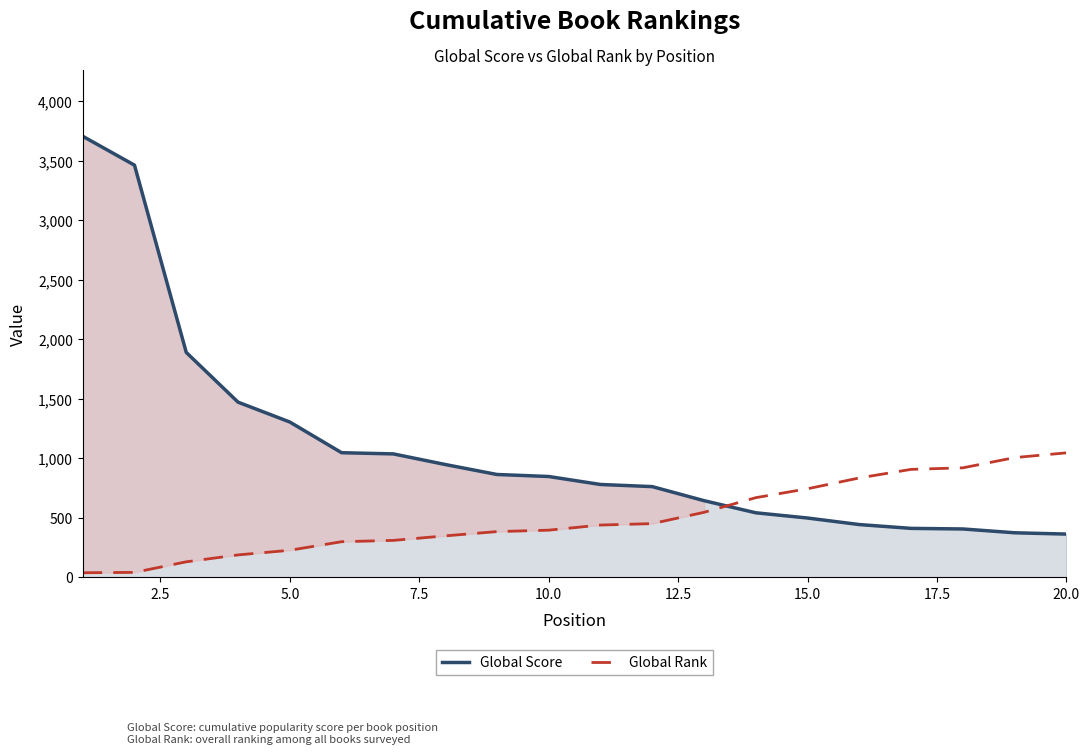

At how many categories does at least one series exceed 3299?

2